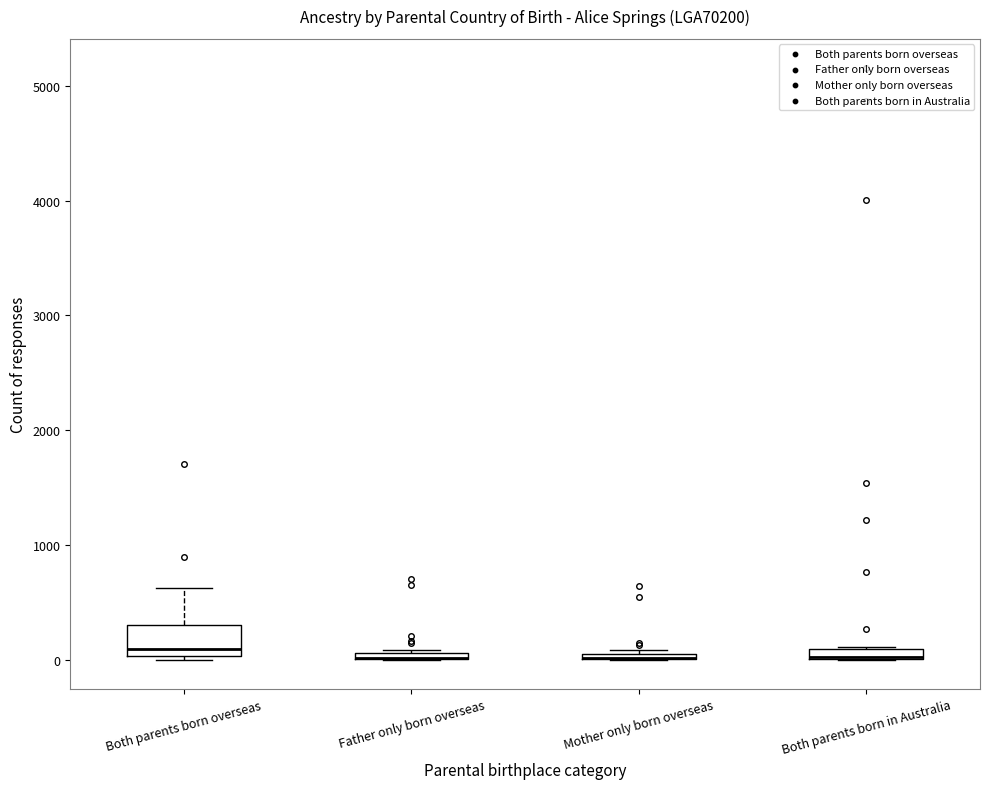

Where is the upper edge of the box for Both parents born in Australia on the y-axis? The values are not printed on the chart, so give them approximately, as read against the axis.

100